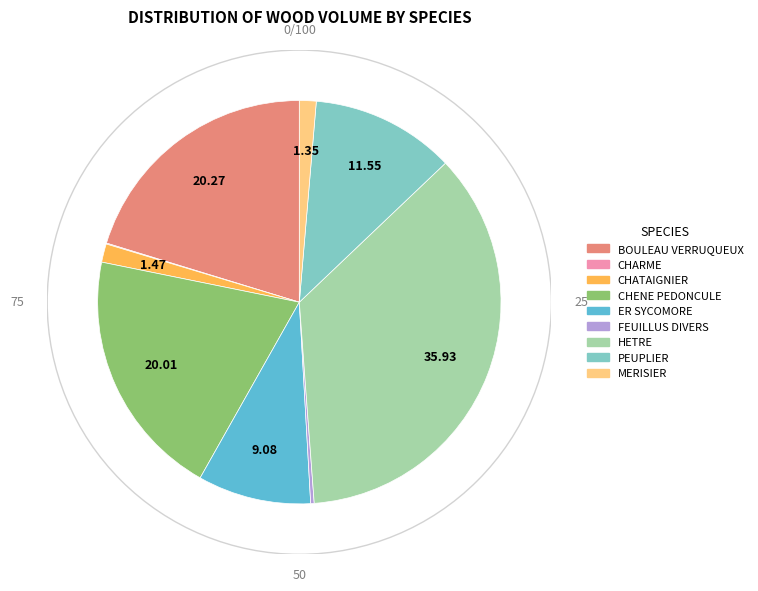

Does any single category account for the majority?

No